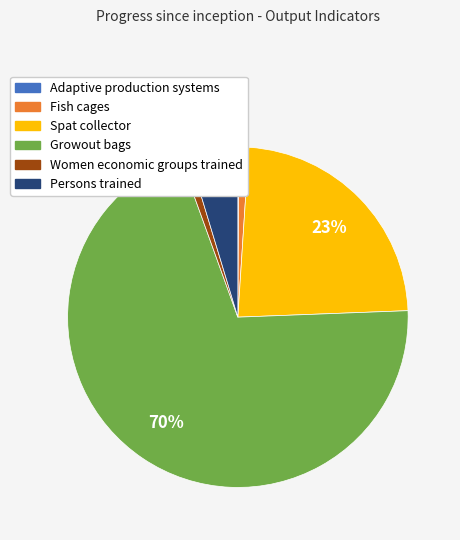

Which has a higher value, Spat collector or Fish cages?

Spat collector